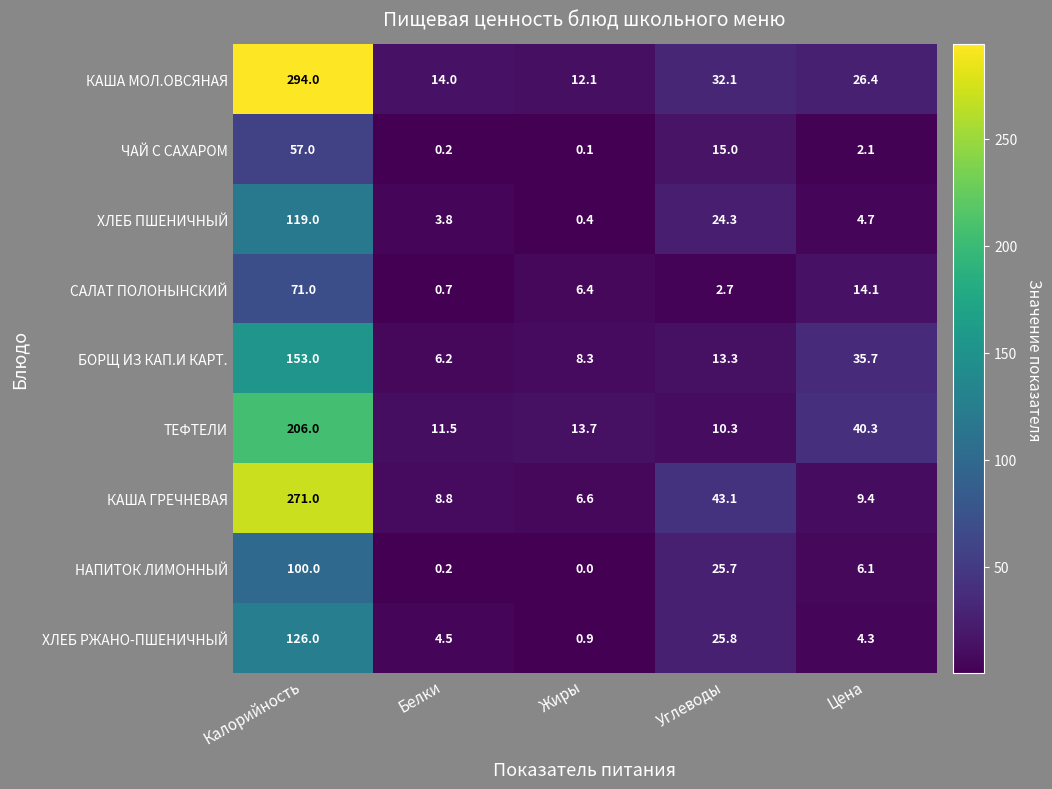

What is the difference between the second highest and second lowest values in the КАША МОЛ.ОВСЯНАЯ series?

18.1